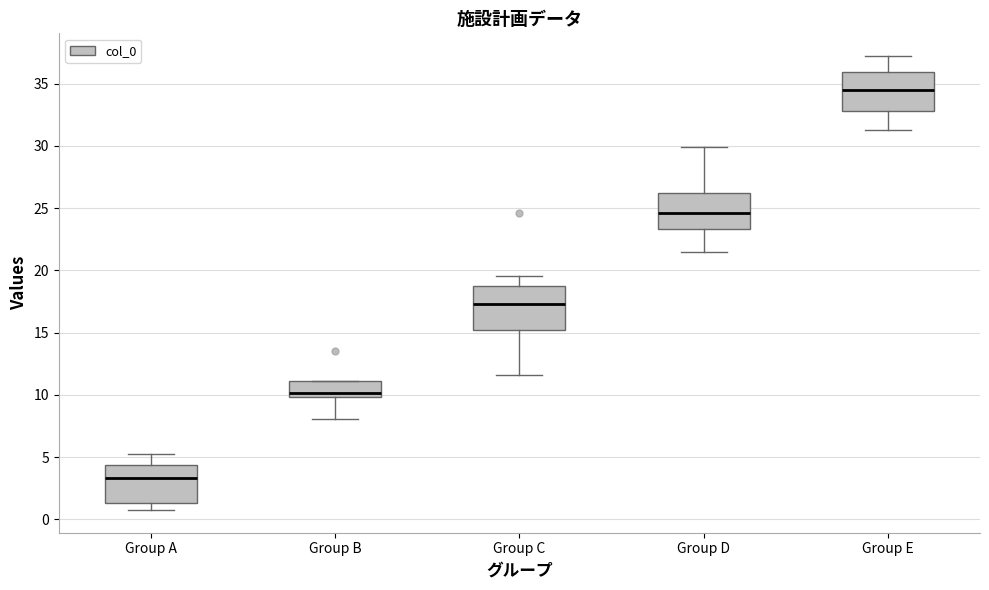

Which box has the highest median line?

Group E